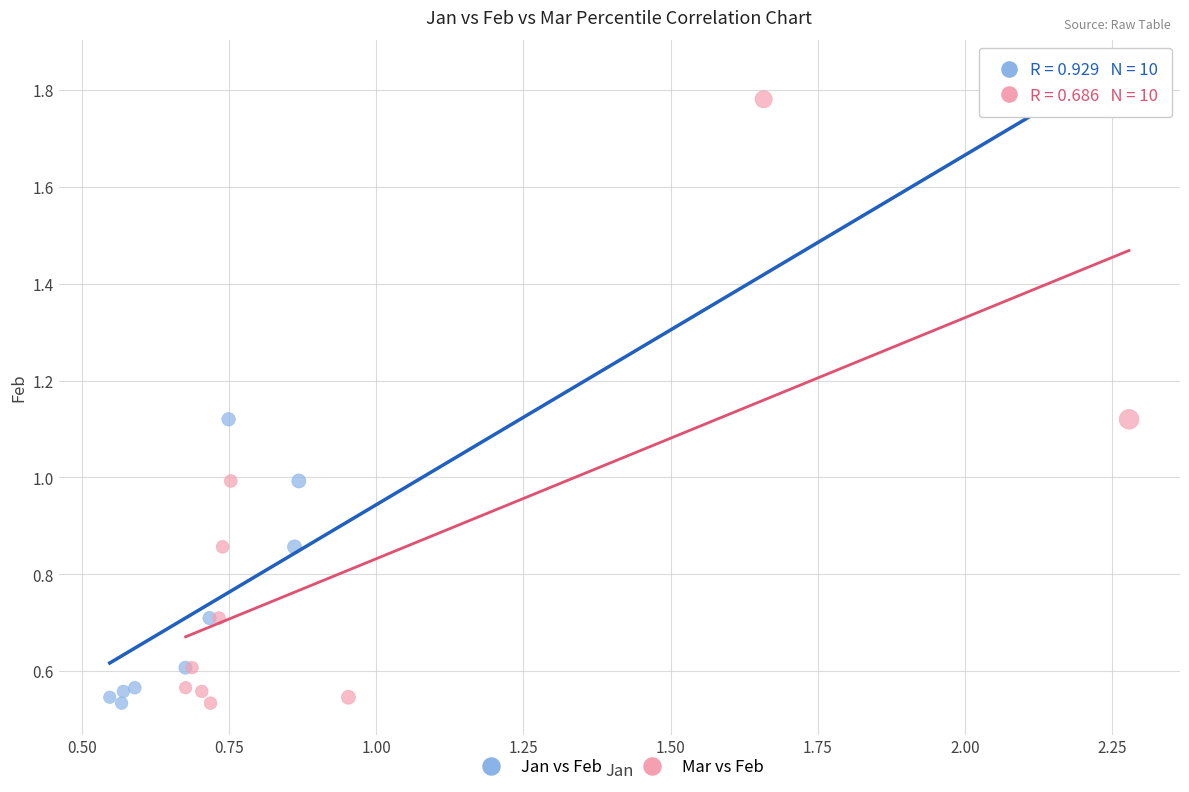

What are all the series names shown in the legend?

Jan vs Feb, Mar vs Feb